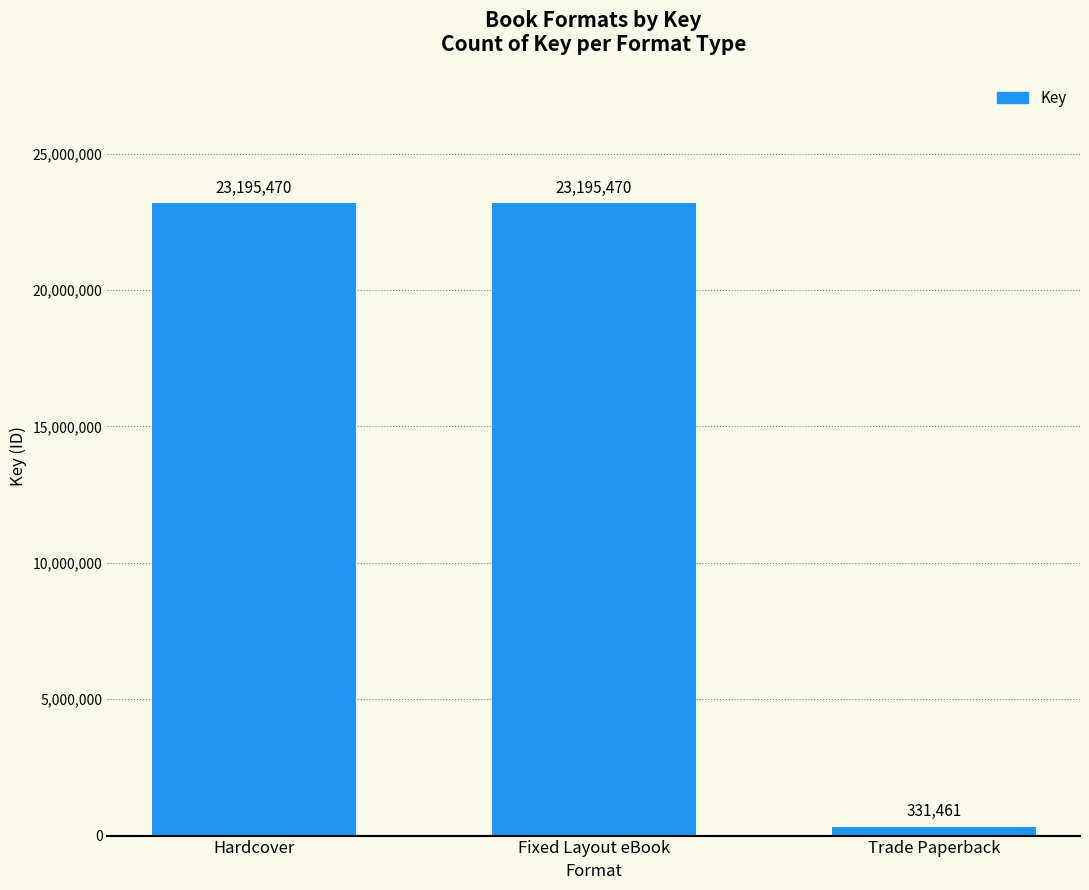

What is the change in value from Fixed Layout eBook to Trade Paperback?

-22864009